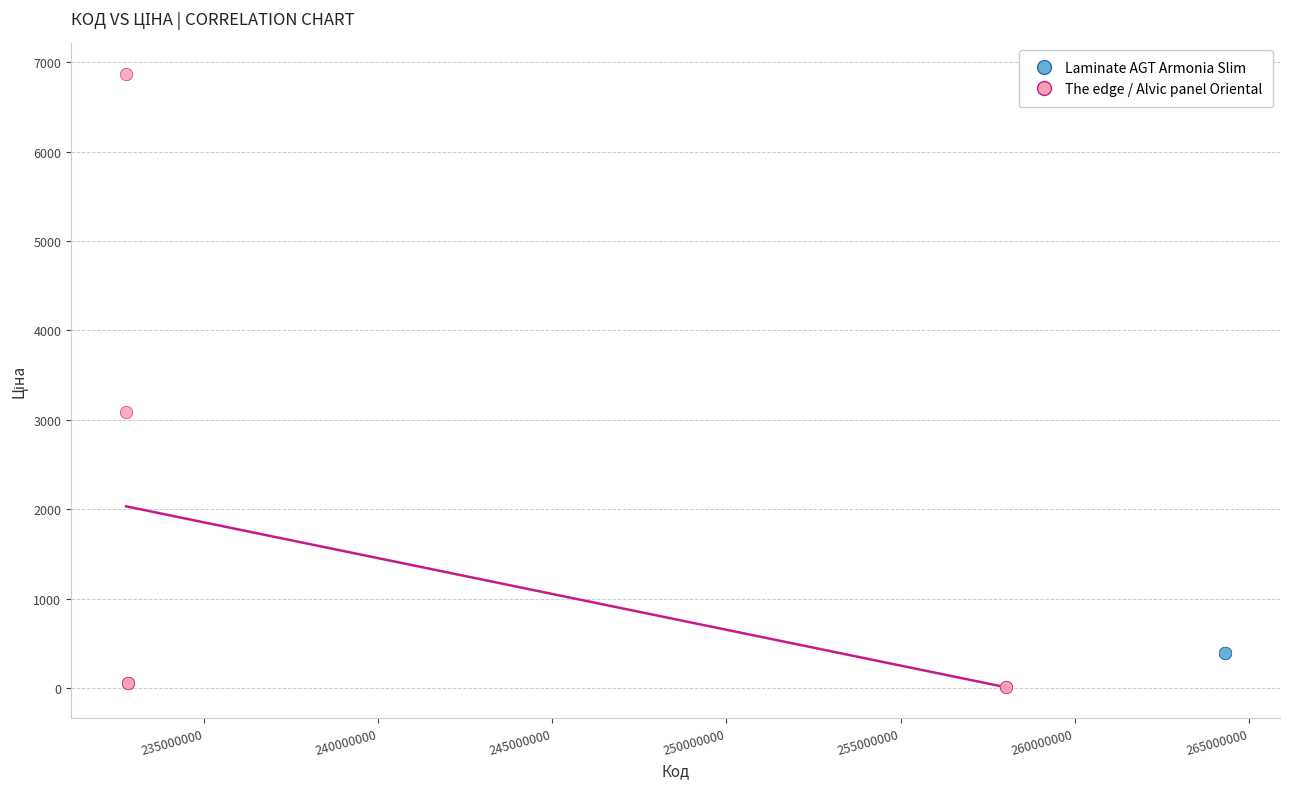

Which series reaches the minimum Y coordinate?

The edge / Alvic panel Oriental